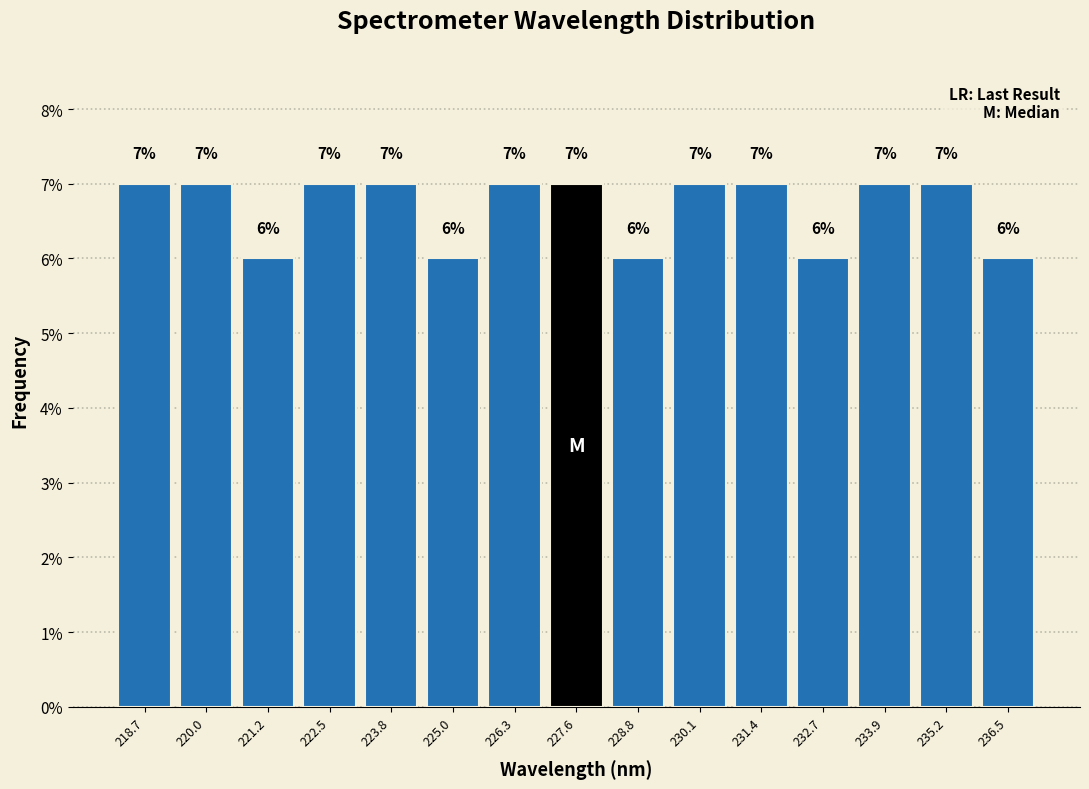

How tall is the bar that spans 225.6 to 227.0 on the x-axis? The bar edges are not printed on the chart, so give them approximately, as read against the axis.

7